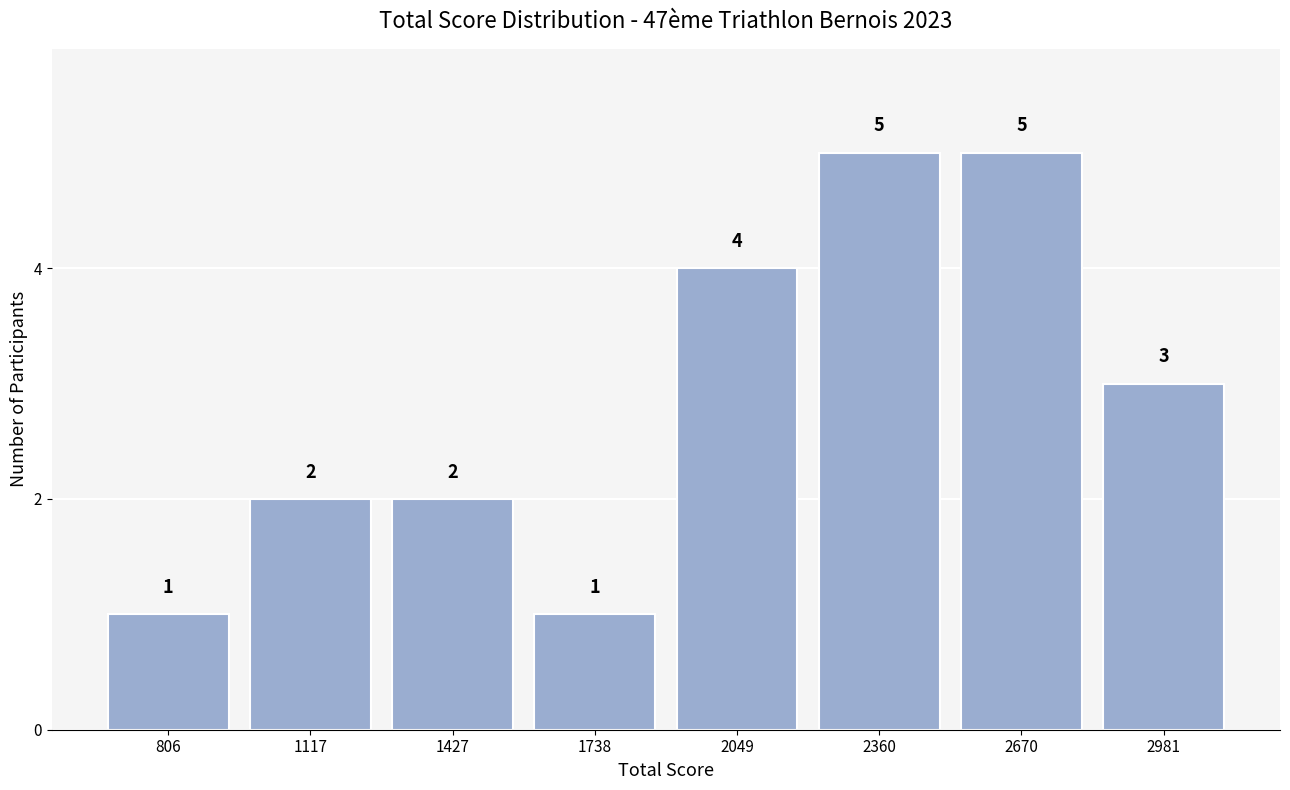

Reading left to right, transcribe this chart: for each bar, give the range it covers on the x-axis and its height. The bar edges are not printed on the chart, so give them approximately, as read against the axis.

650 to 950: 1
950 to 1250: 2
1250 to 1600: 2
1600 to 1900: 1
1900 to 2200: 4
2200 to 2500: 5
2500 to 2850: 5
2850 to 3150: 3